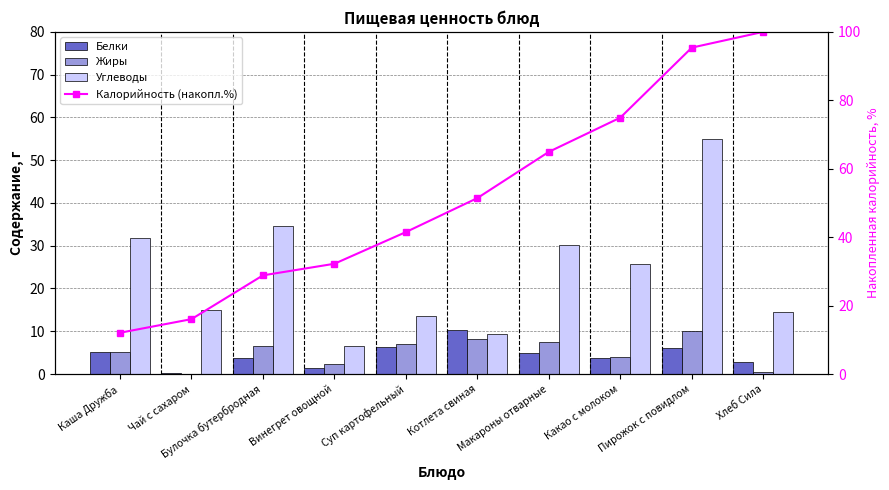

What is the difference between the Жиры values at Макароны отварные and Хлеб Сила?

7.0